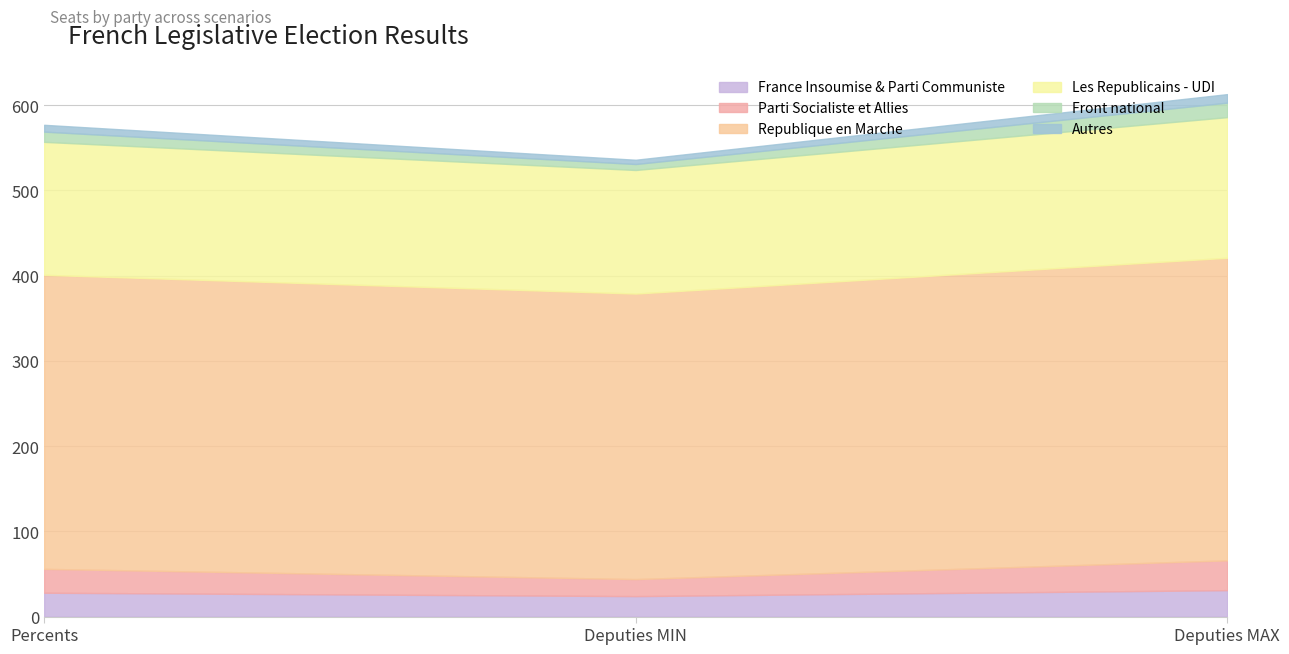

What is the maximum value for France Insoumise & Parti Communiste?

31